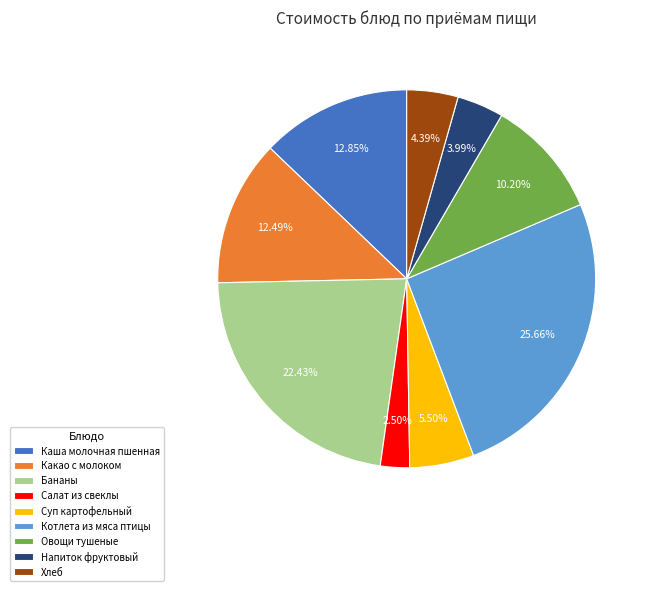

Combined, what portion of the pie is Напиток фруктовый and Каша молочная пшенная?

16.8%